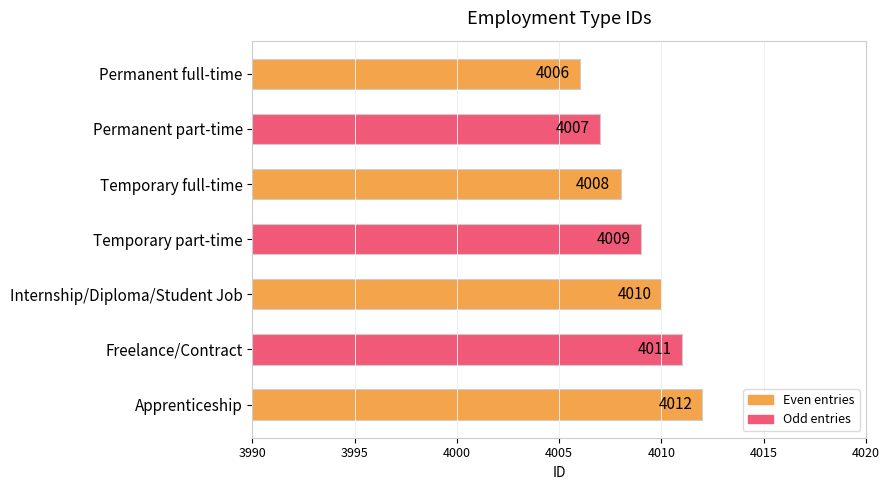

Which category has the lowest value across all series?

Permanent full-time